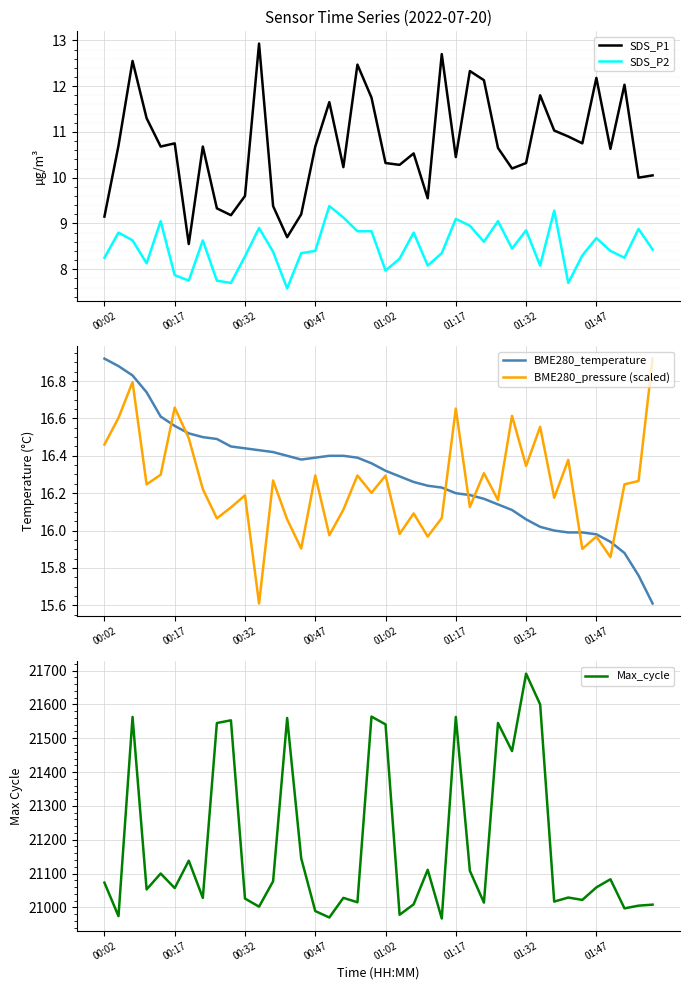

Which series has the widest spread of values?

Max_cycle